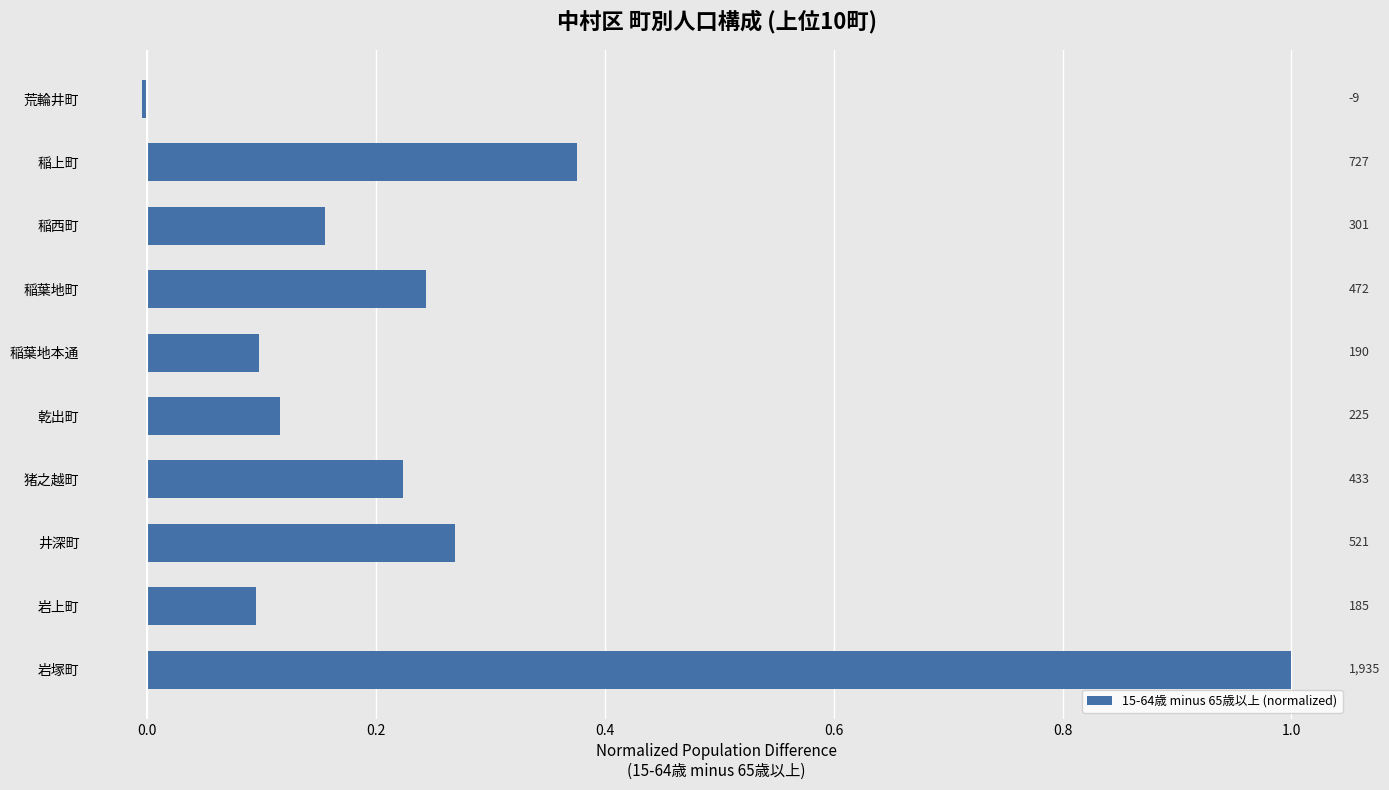

Are the bars horizontal?

Yes